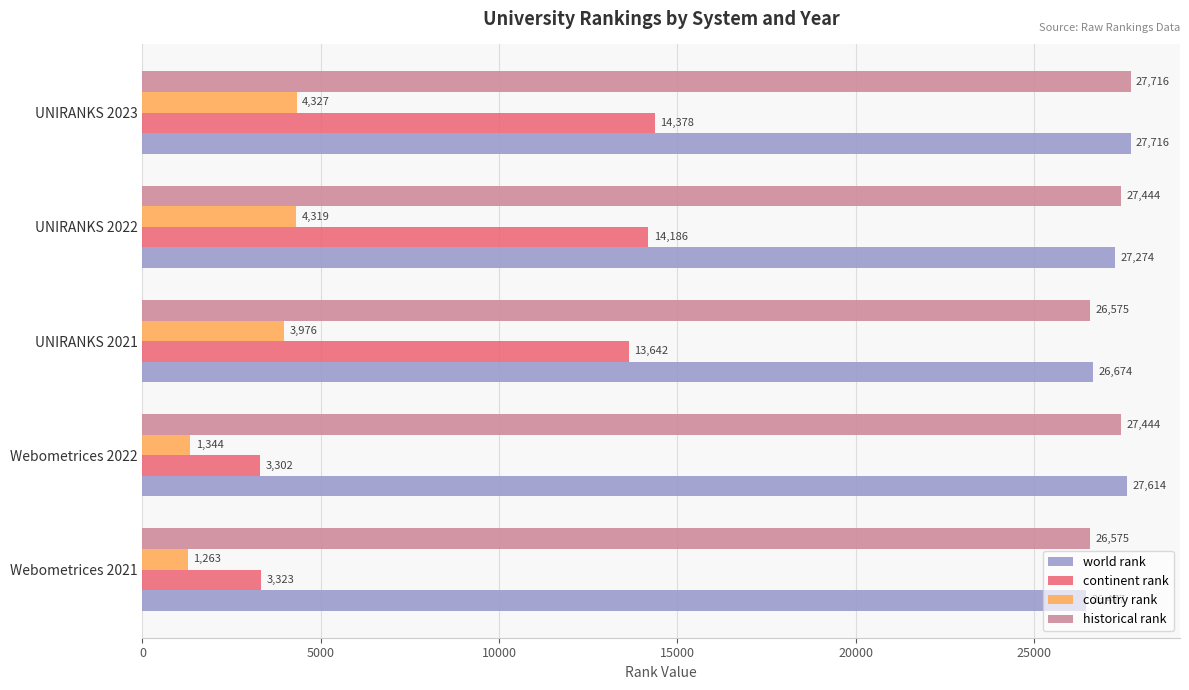

Which series has the largest range (max minus min)?

continent rank